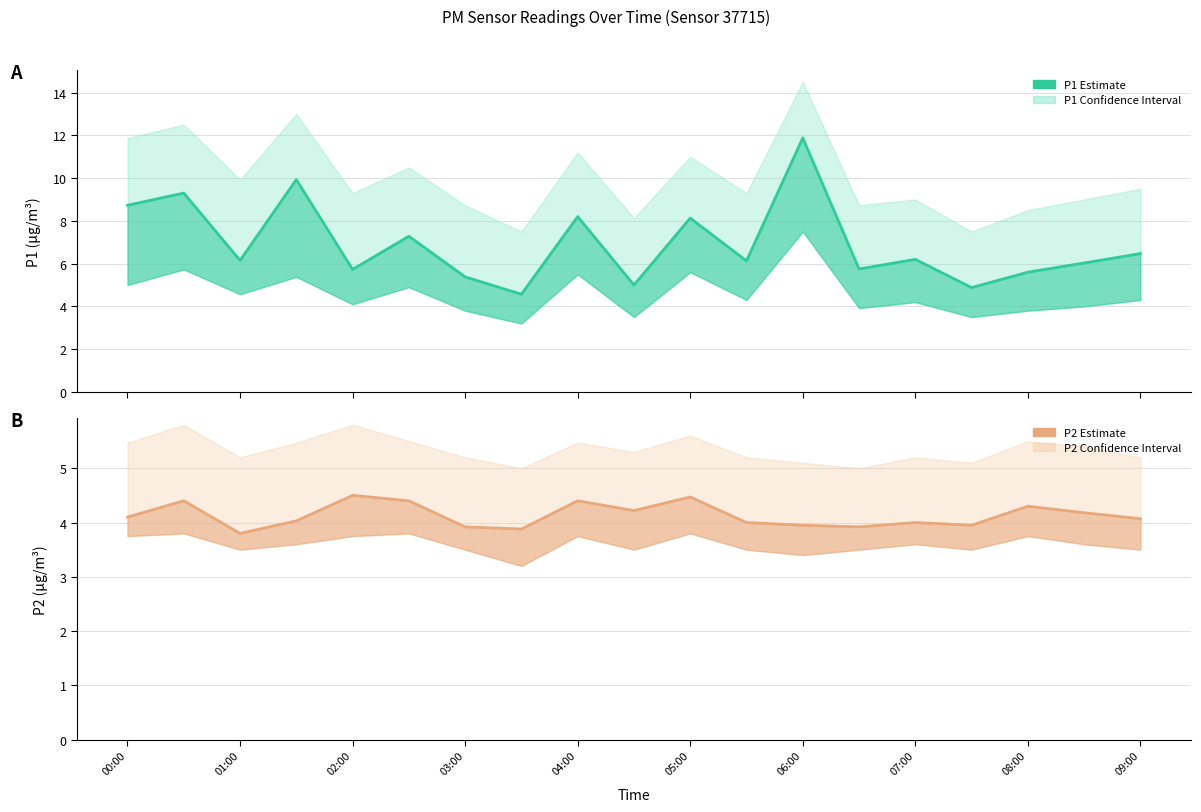

Reading left to right, what are all the values shown in this chart?

P1 Estimate: 8.7	9.3	6.2	9.9	5.7	7.3	5.4	4.6	8.2	5.0	8.1	6.1	11.9	5.8	6.2	4.9	5.6	6.0	6.5
P2 Estimate: 4.1	4.4	3.8	4.0	4.5	4.4	3.9	3.9	4.4	4.2	4.5	4.0	4.0	3.9	4.0	4.0	4.3	4.2	4.1